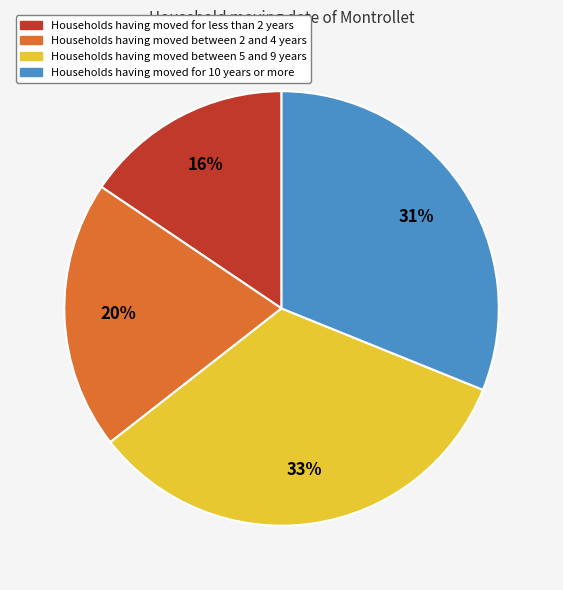

To the nearest percent, what is the average slice percentage?

25%